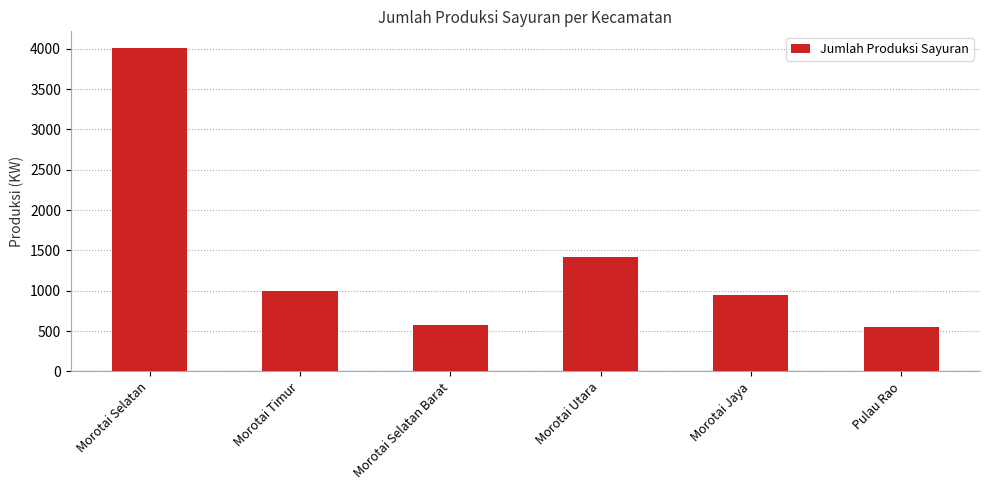

What is the ratio of the value at Pulau Rao to the value at Morotai Utara?

0.4